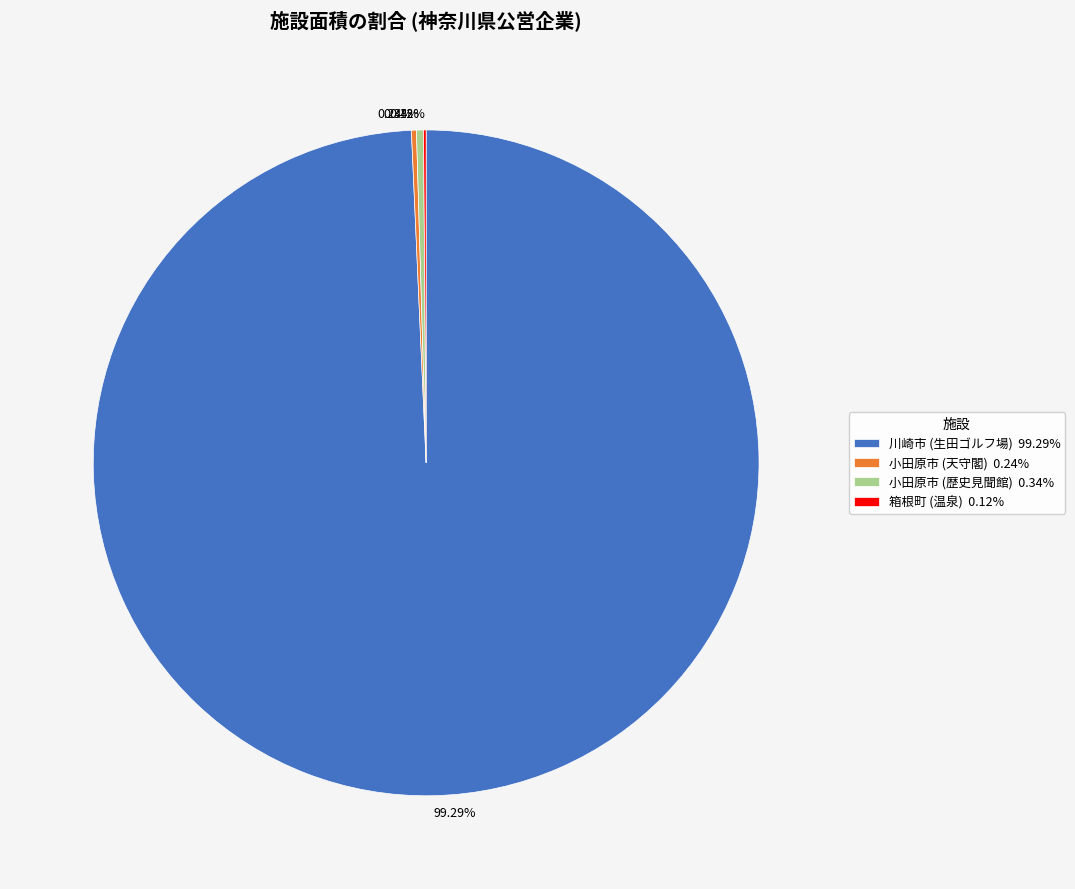

Is there any slice that represents more than half of the pie?

Yes